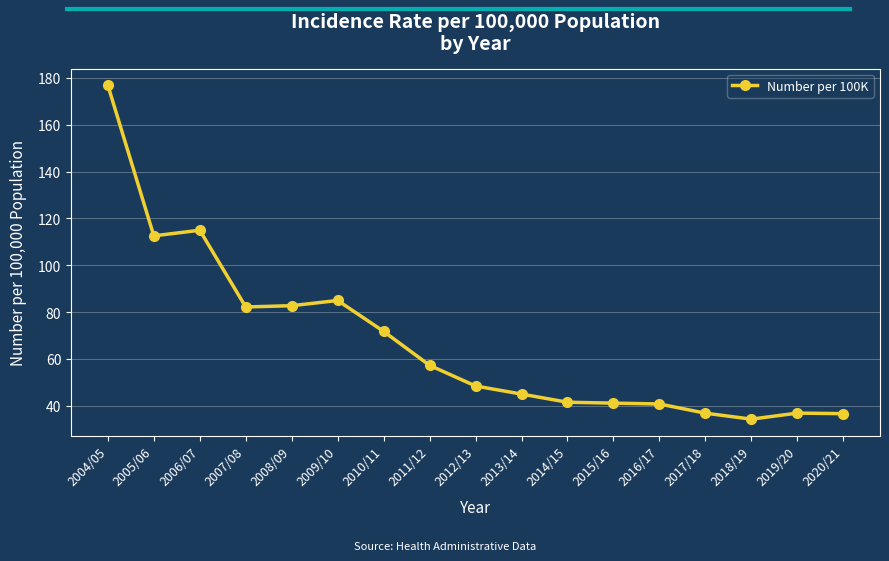

What is the greatest value displayed?

176.8